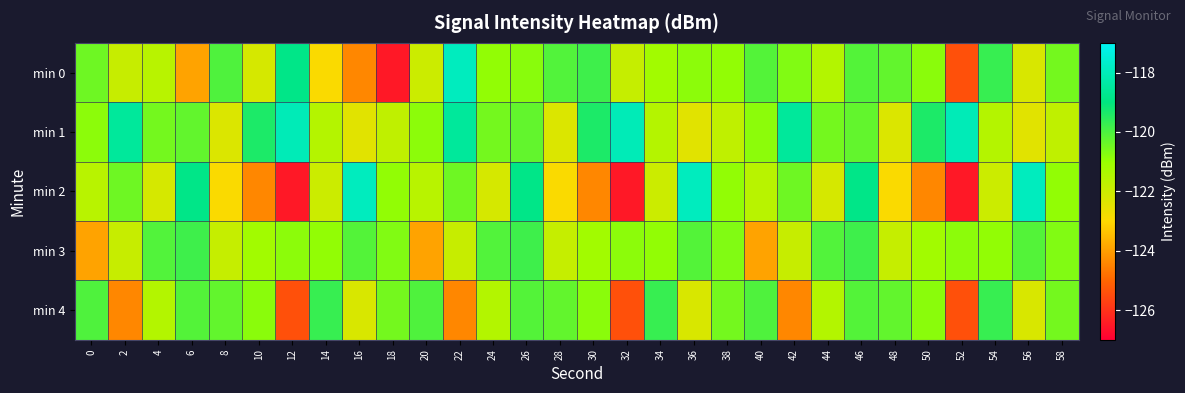

Which label corresponds to the largest value in the chart?

22